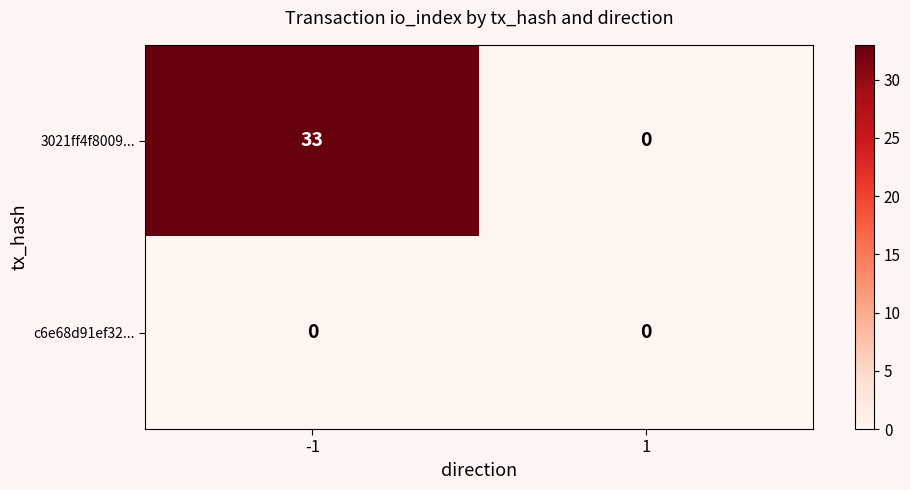

The value of 3021ff4f8009... at 1 is 0. True or false?

True